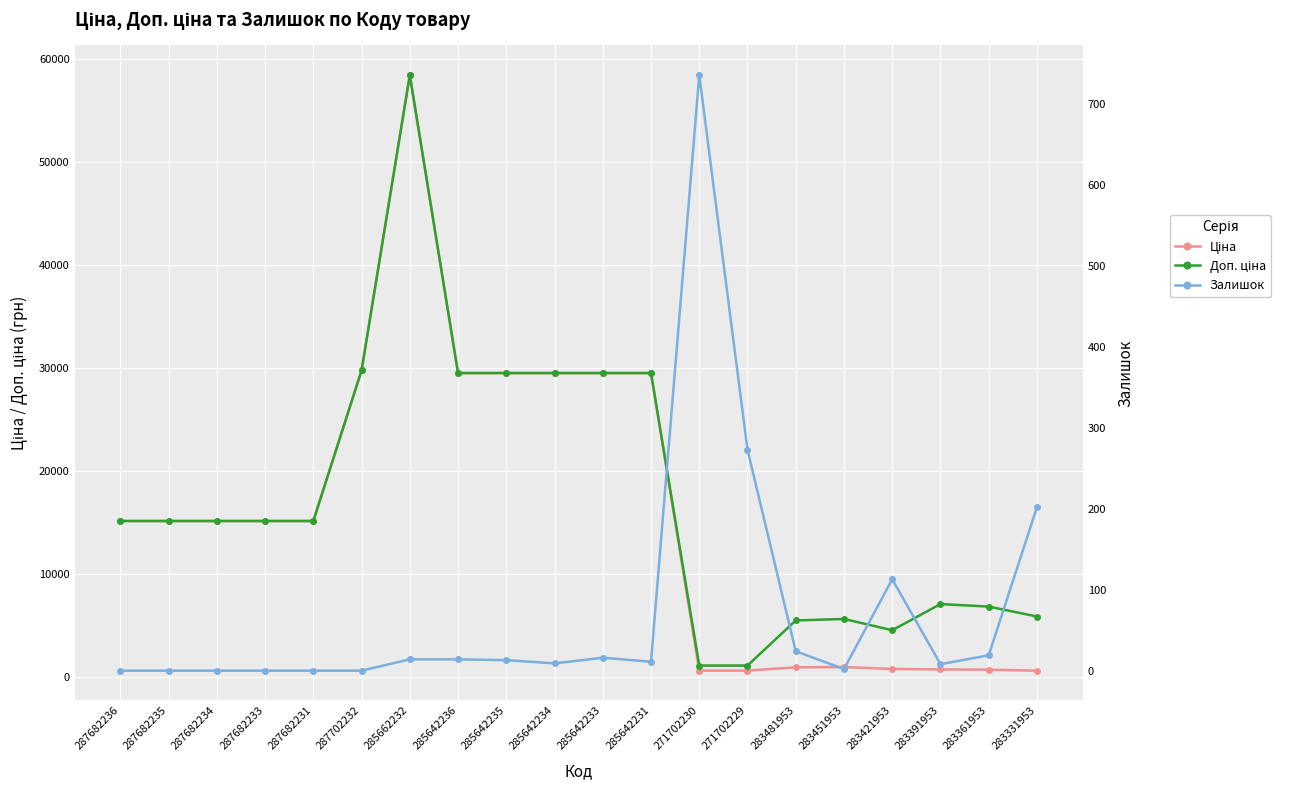

At which label is Доп. ціна closest to 29754?

287702232